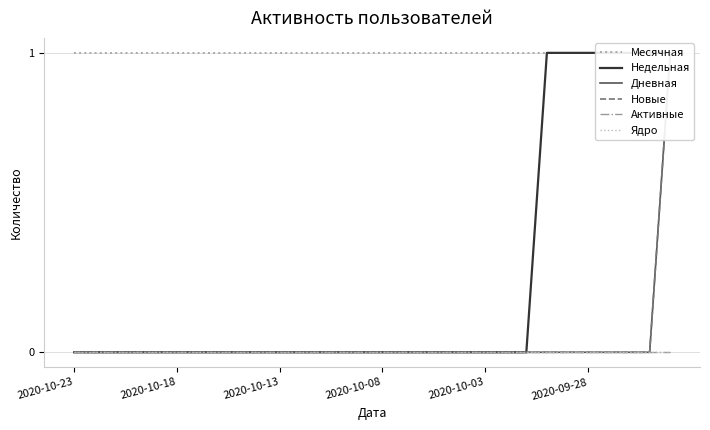

Is it true that Активные equals 0 at 16?

True